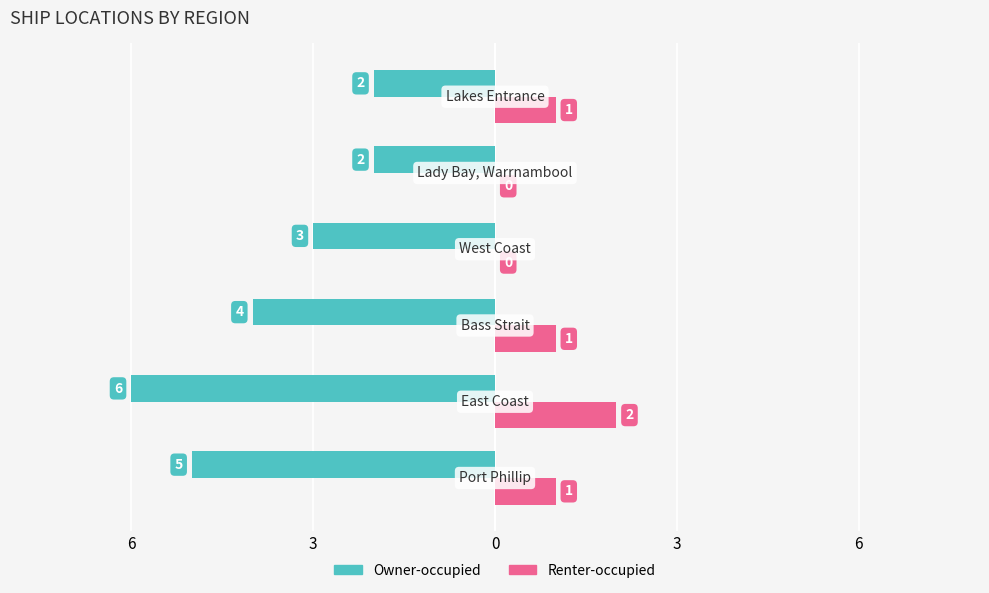

What are all the series names shown in the legend?

Owner-occupied, Renter-occupied